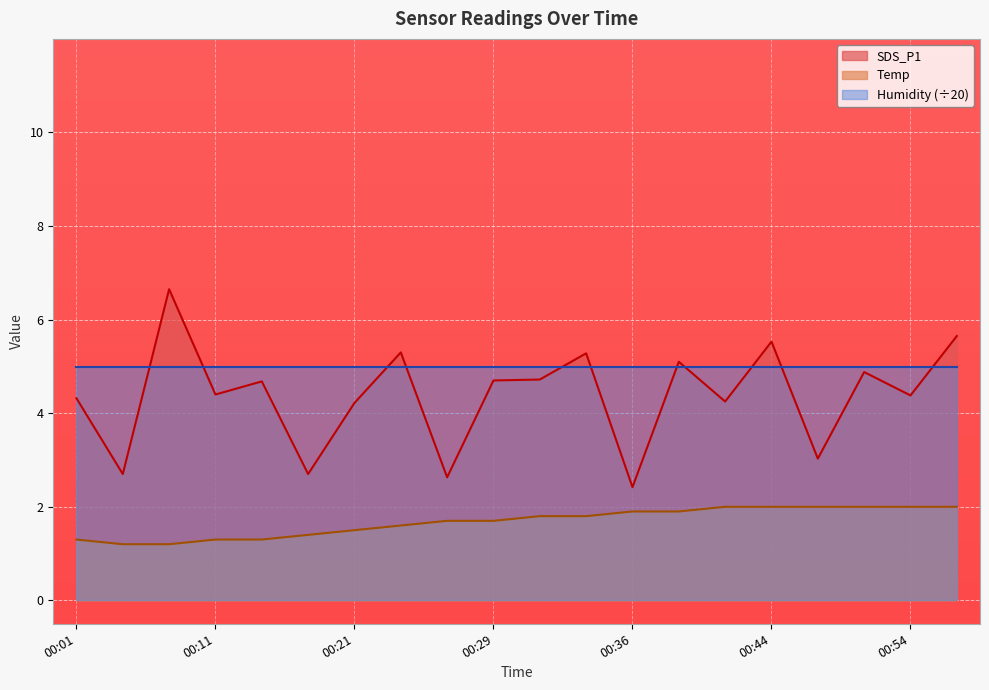

Is it true that SDS_P1 equals 4.4 at 00:11?

True